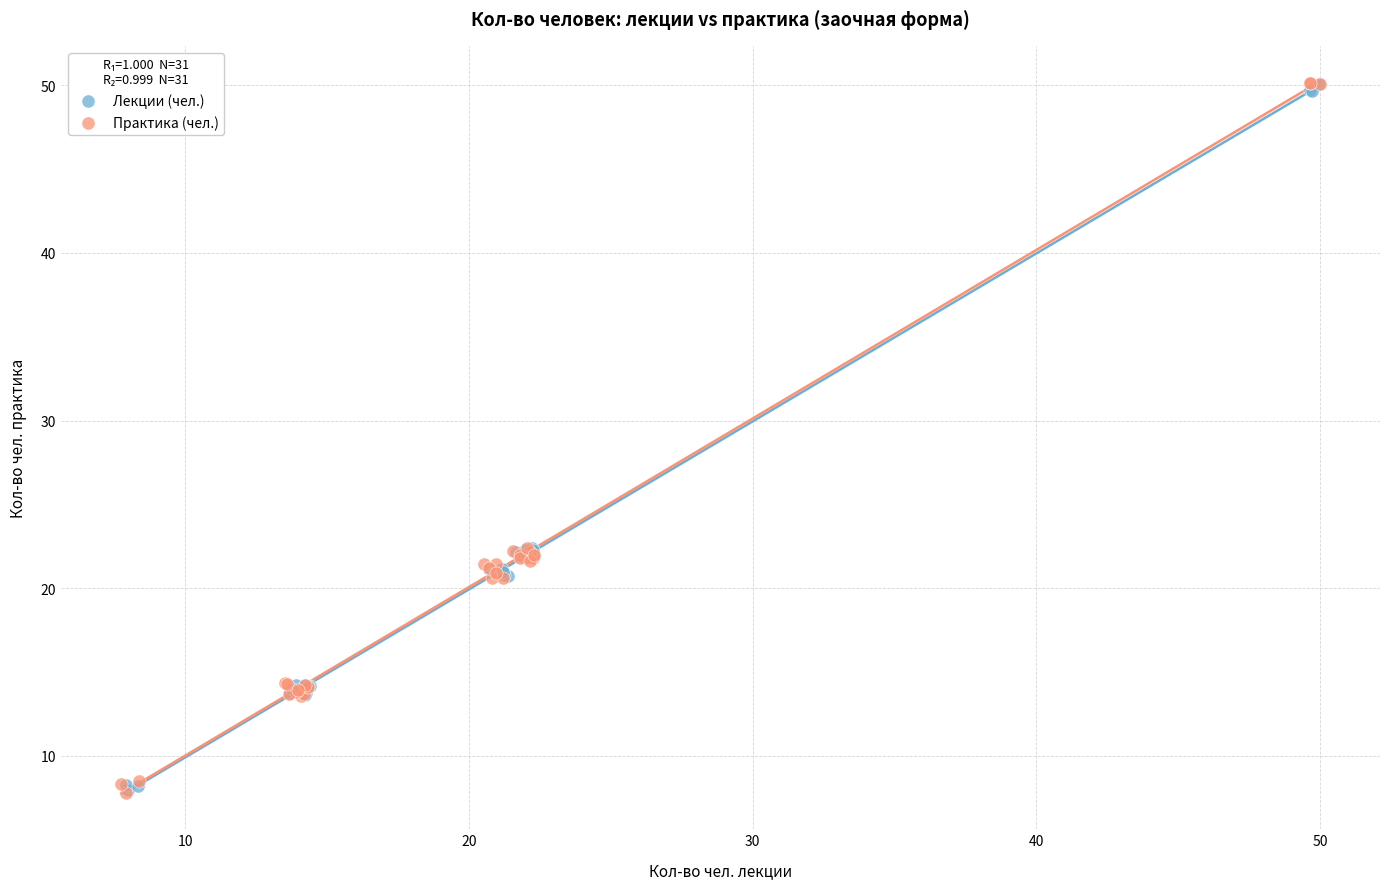

Which series has the largest Y range (max minus min)?

Практика (чел.)